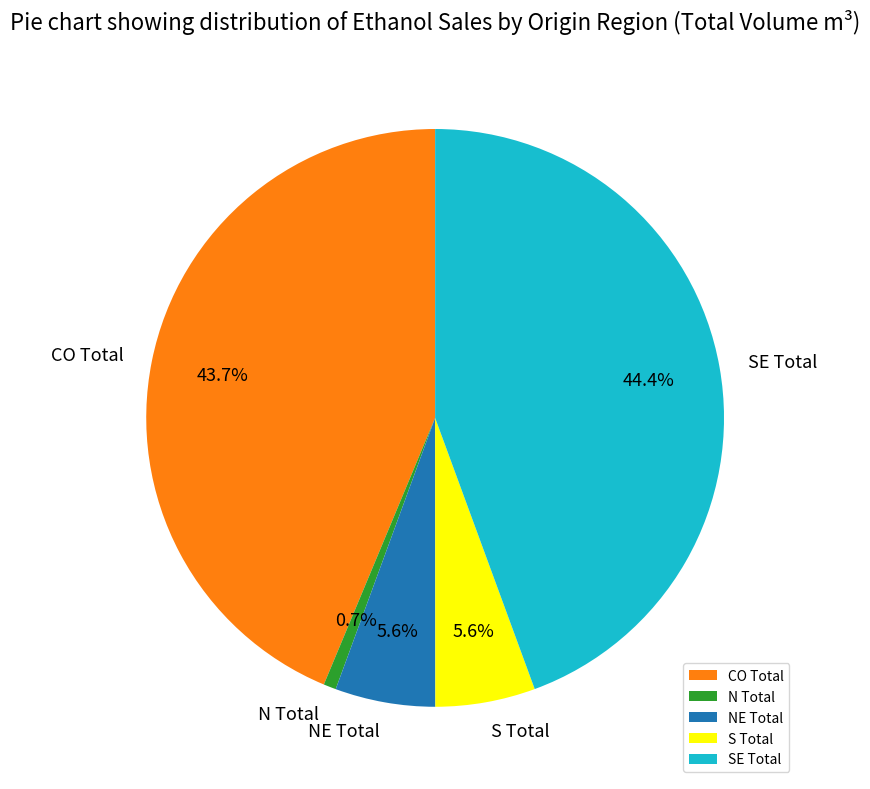

Which has a higher value, N Total or NE Total?

NE Total